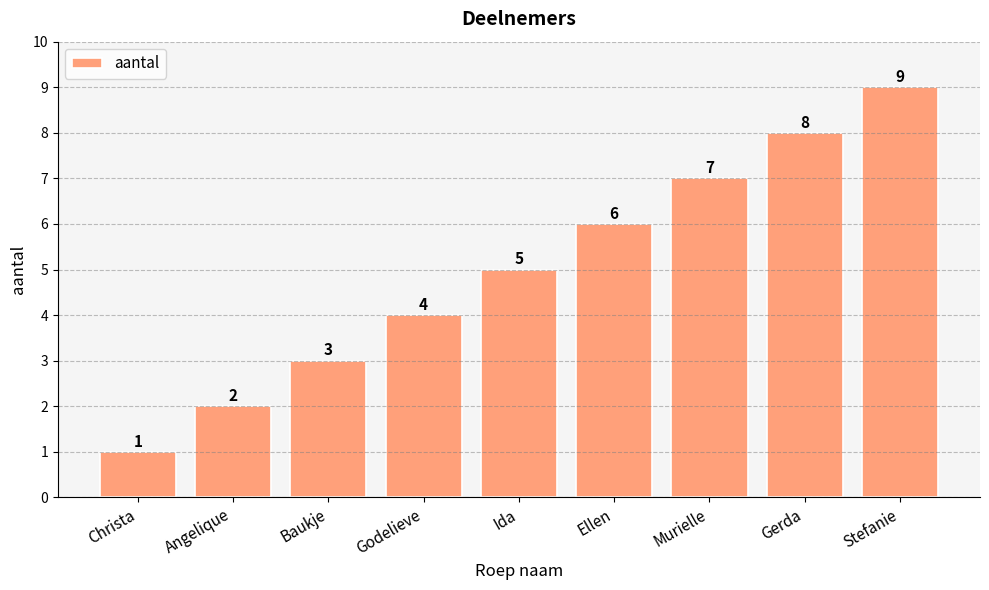

What is the label of the 3rd bar from the right?

Murielle